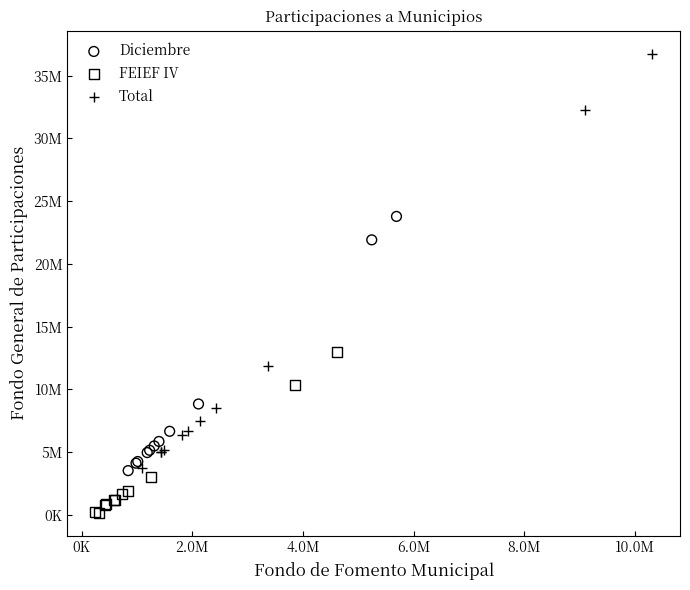

Which series contains the highest Y value?

Total